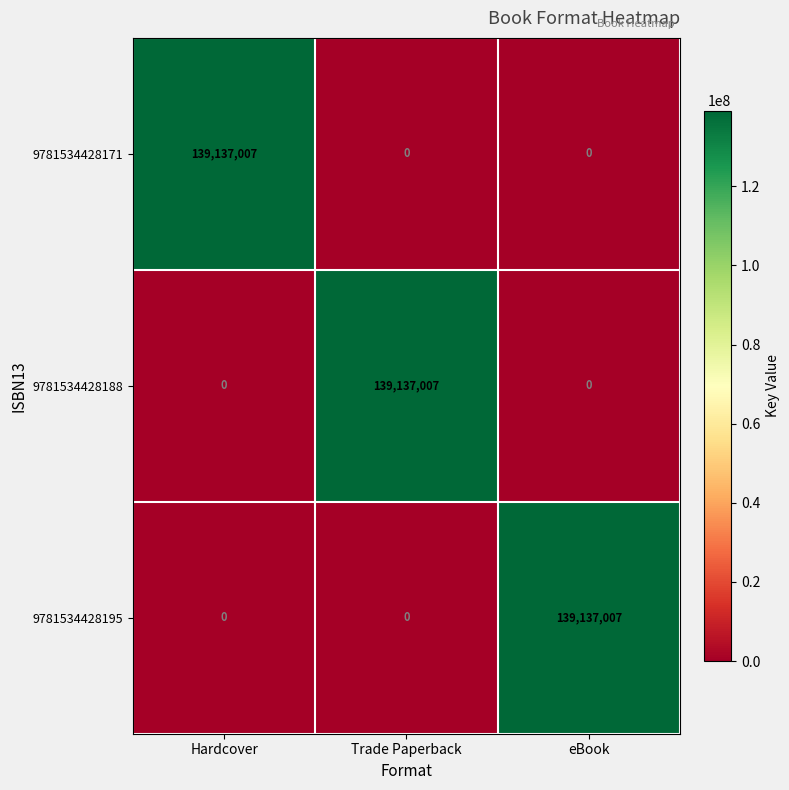

Is it true that 9781534428195 equals -56390288 at Hardcover?

False